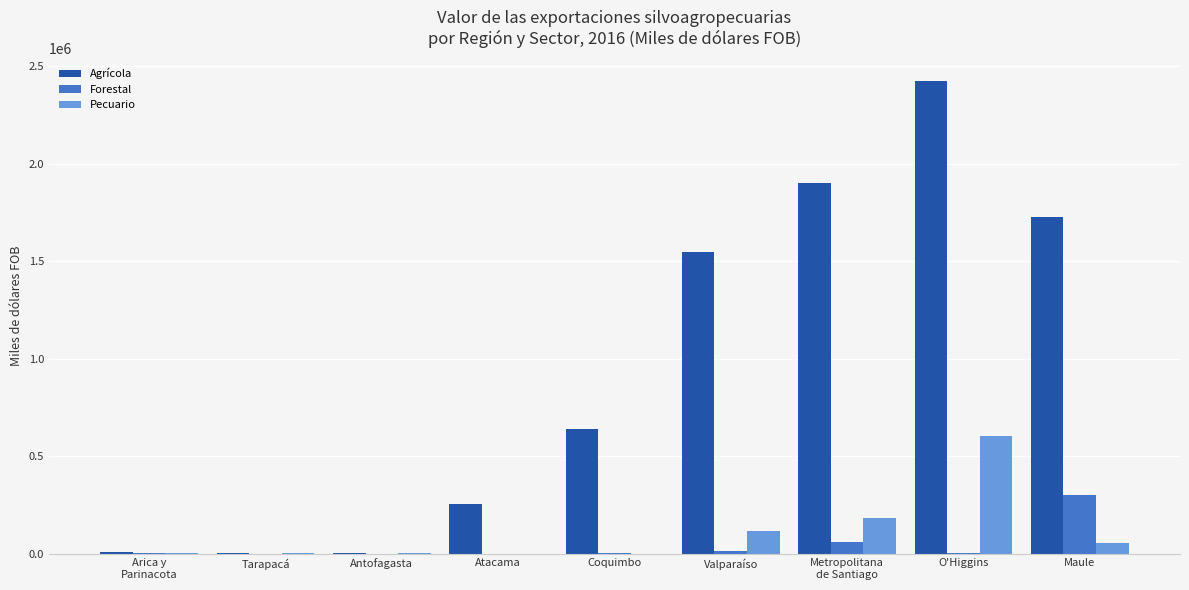

Which series changed the most between Tarapacá and Coquimbo?

Agrícola